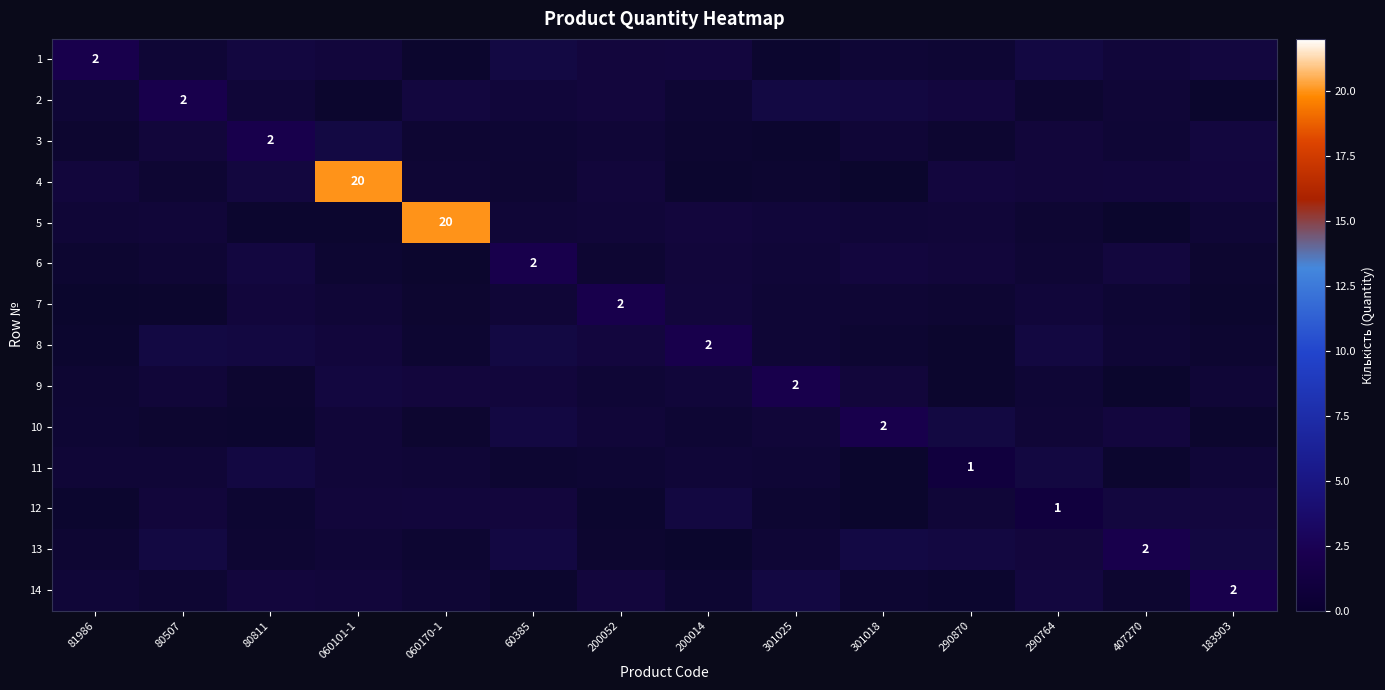

How many data points in 3 are less than 1?

5